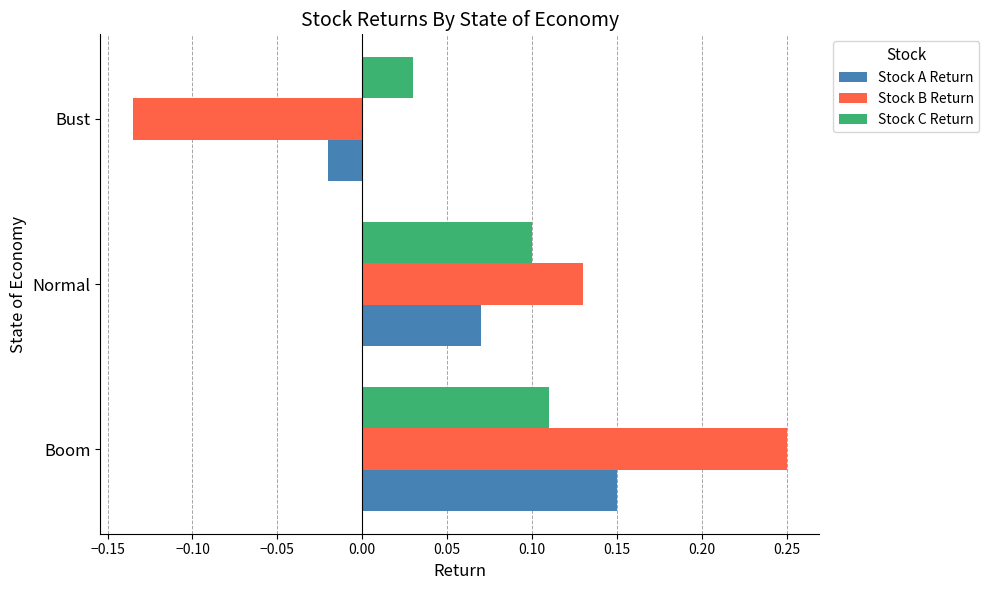

Is it true that Stock C Return equals 0.0 at Normal?

False